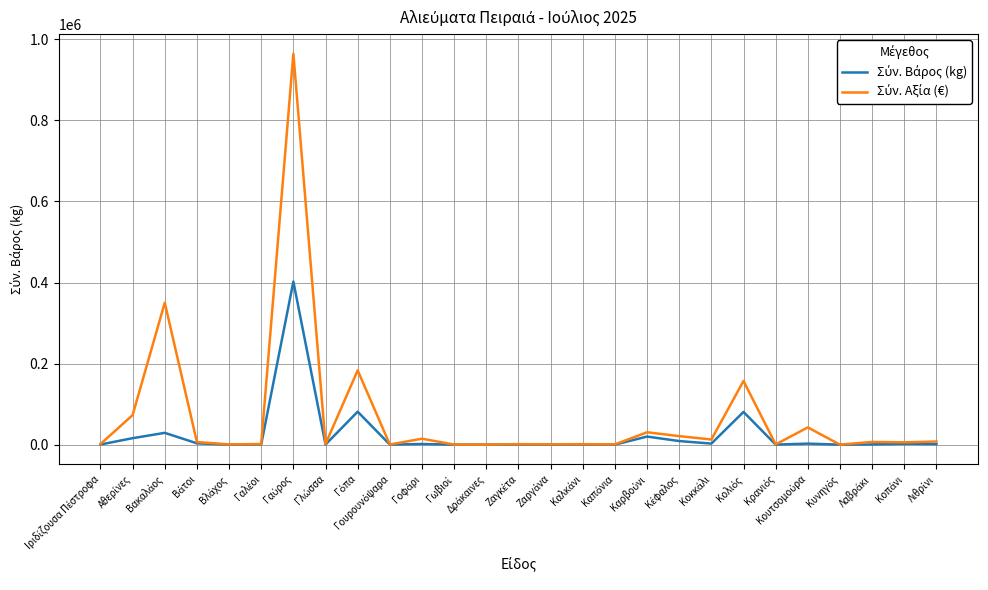

What is the maximum value shown in the chart?

964501.3